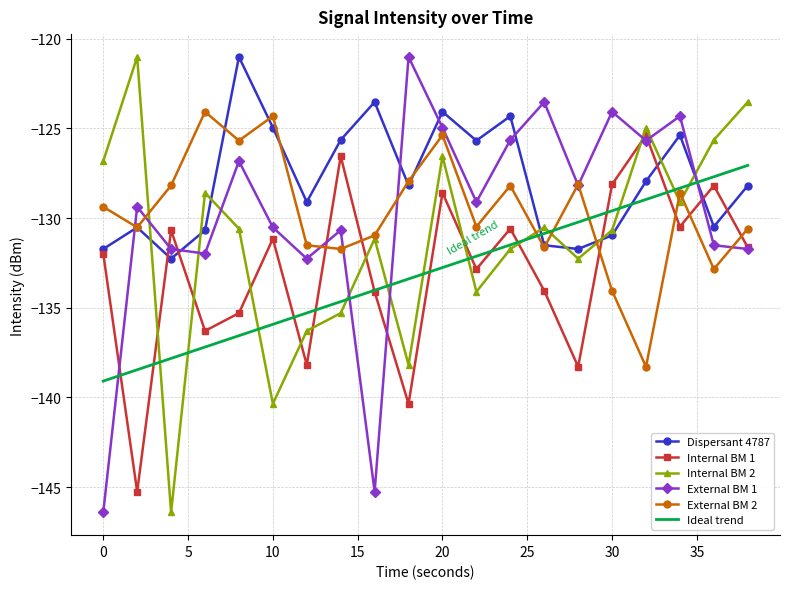

How many values in the External BM 2 series are below -129?

11